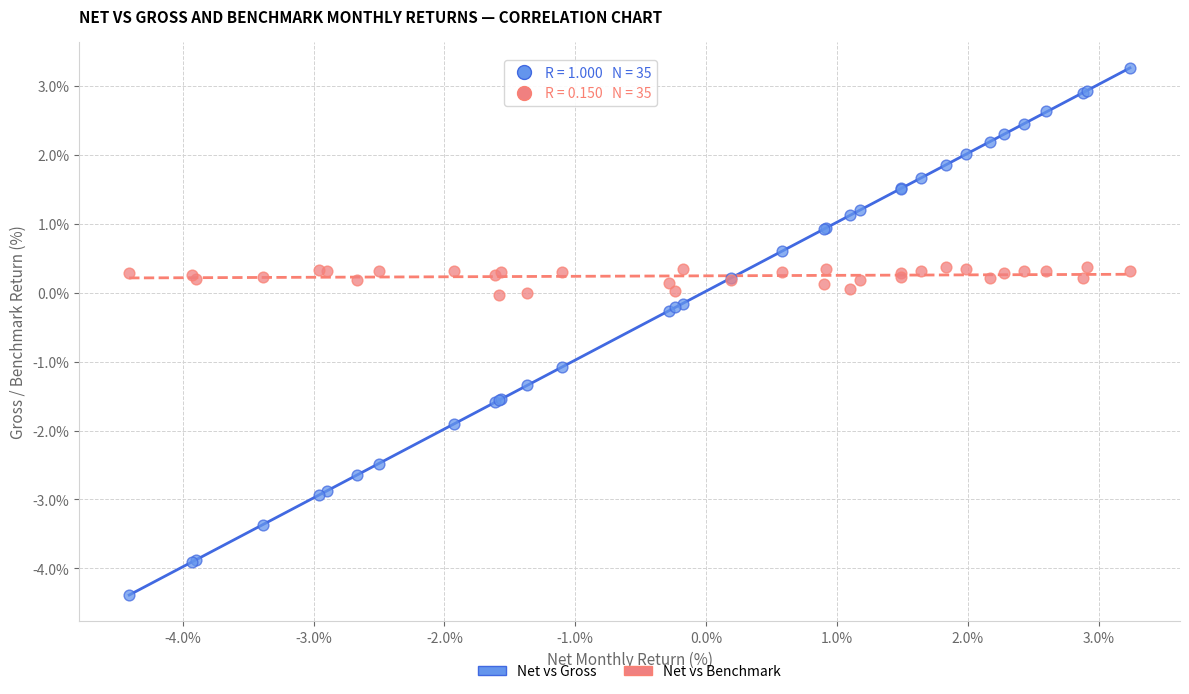

Which series contains the highest Y value?

Net vs Gross